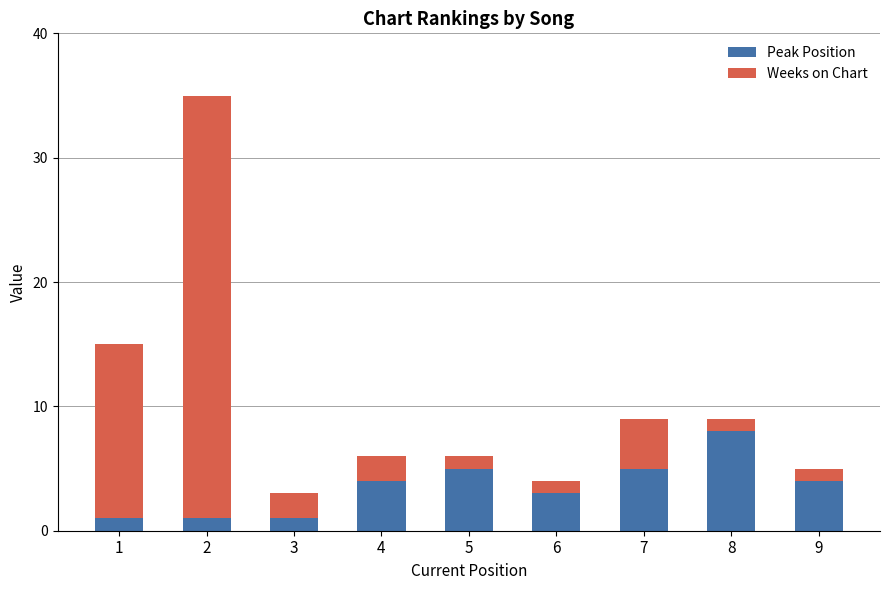

What is the highest value of the Peak Position series?

8